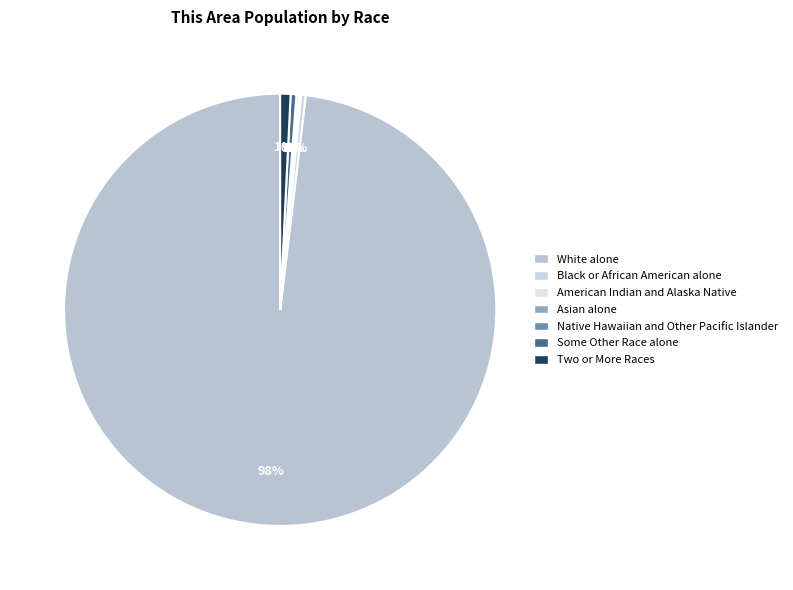

Rank the categories by value from highest to lowest.

White alone, Two or More Races, Some Other Race alone, Black or African American alone, American Indian and Alaska Native, Asian alone, Native Hawaiian and Other Pacific Islander